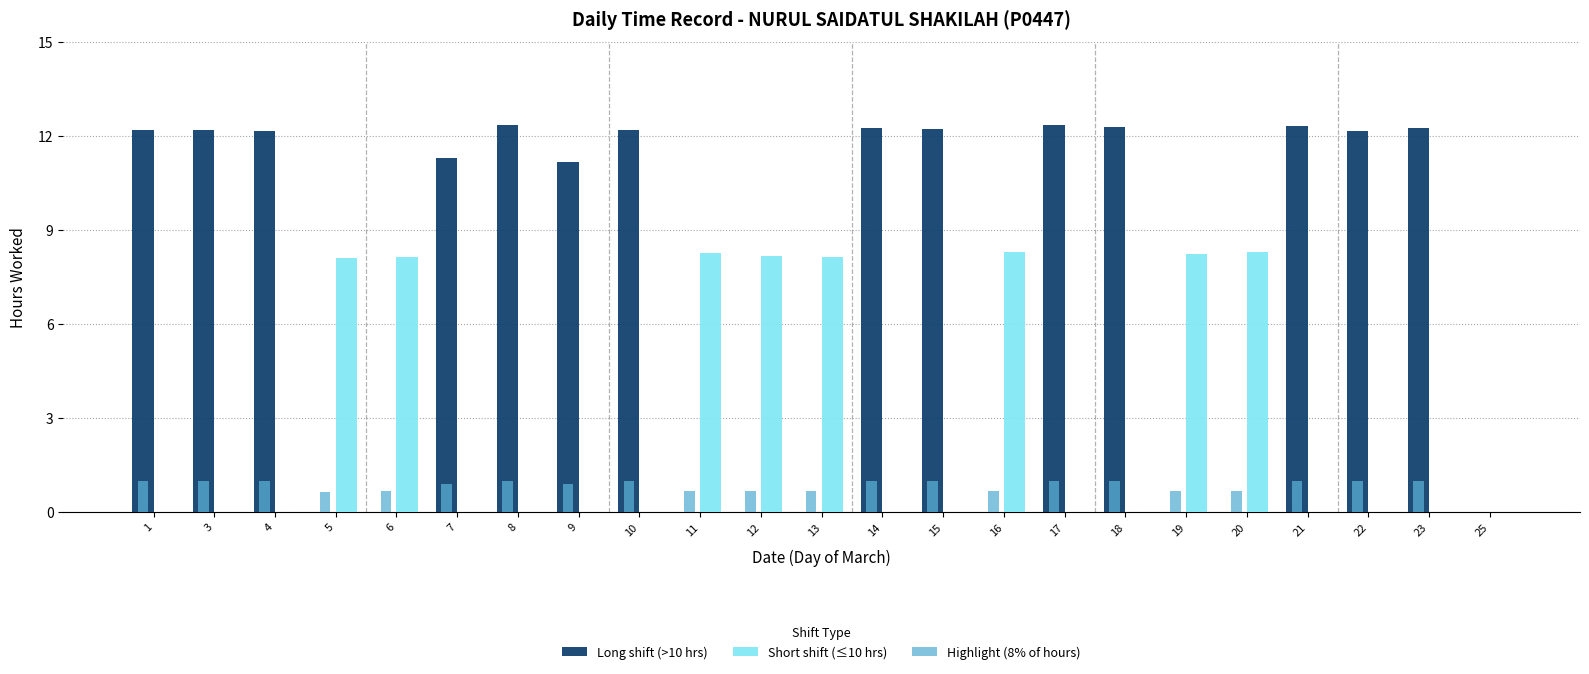

Is it true that Long shift (>10 hrs) equals 5.9 at 9?

False